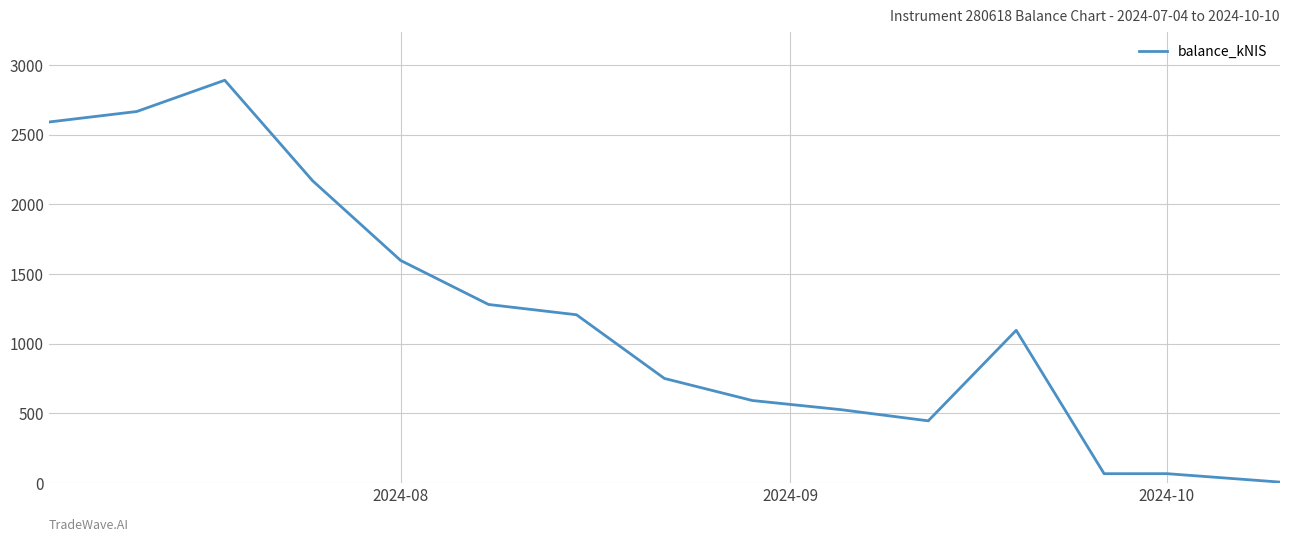

What is the maximum value shown in the chart?

2890.9